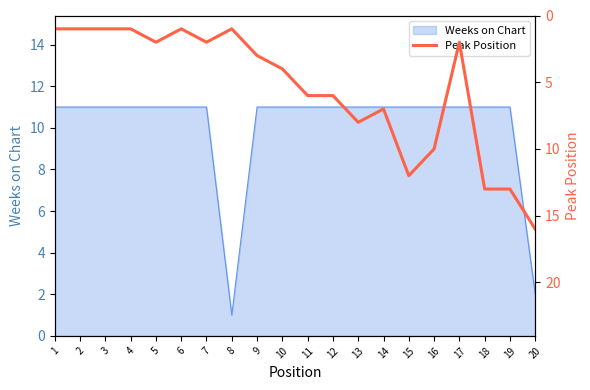

True or false: there are more than 1 points higher than both neighbors.

True